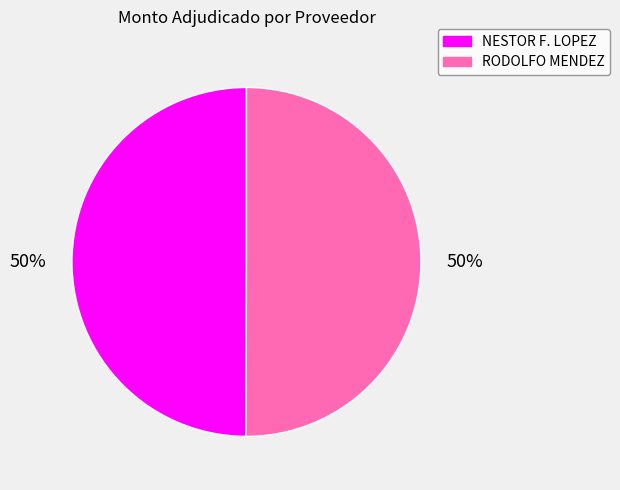

To the nearest percent, what is the combined percentage of NESTOR F. LOPEZ and RODOLFO MENDEZ?

100%